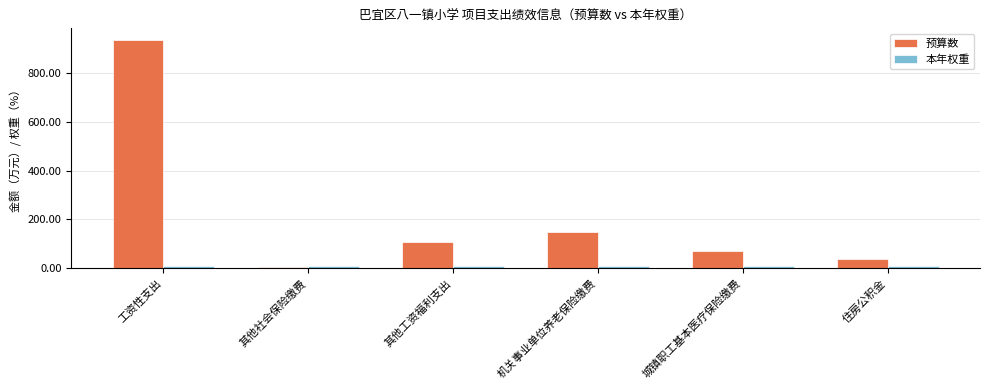

Which series changed the most between 工资性支出 and 其他社会保险缴费?

预算数